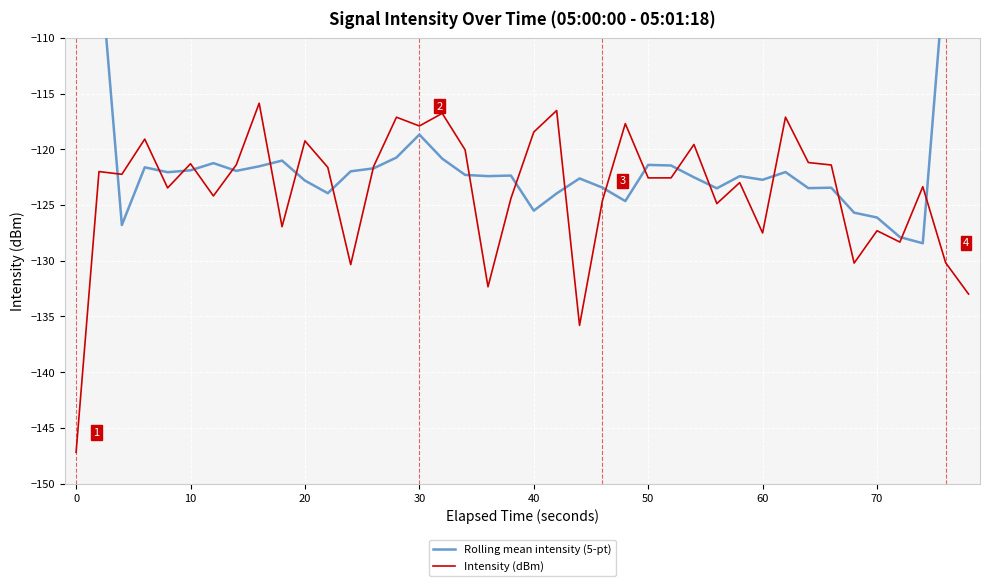

Rank the series by their average value, from highest to lowest.

Rolling mean intensity (5-pt), Intensity (dBm)